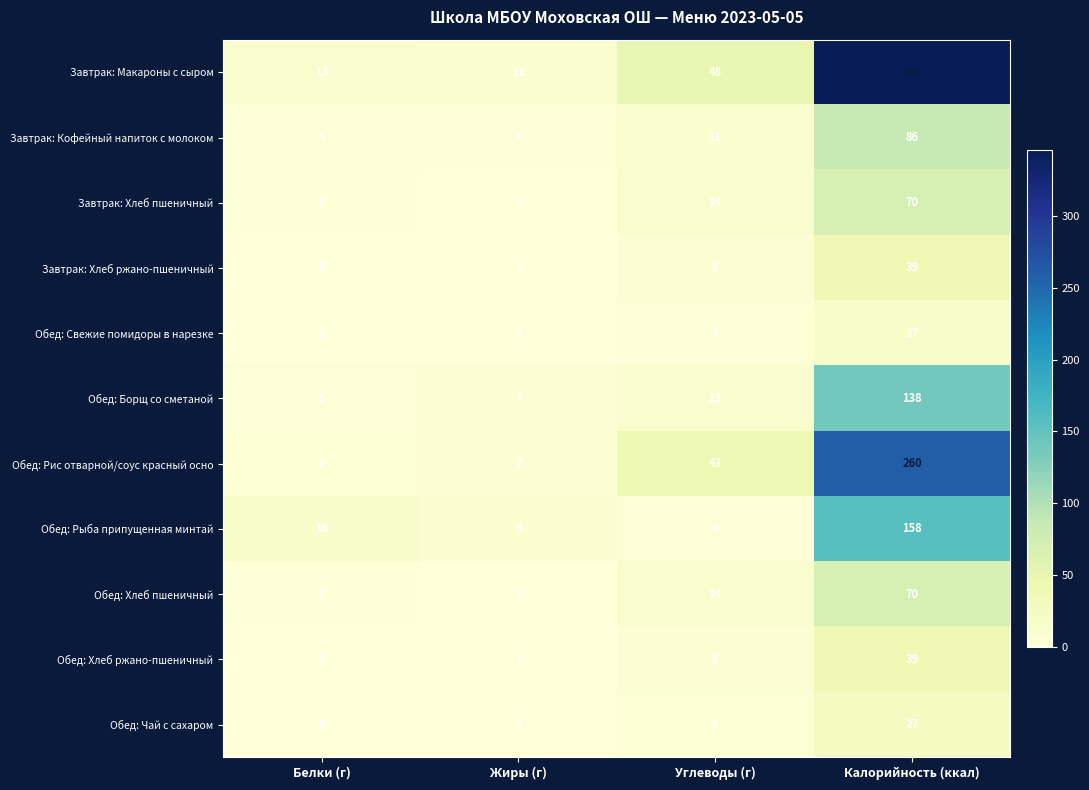

Rank the categories by Завтрак: Хлеб пшеничный value from lowest to highest.

Жиры (г), Белки (г), Углеводы (г), Калорийность (ккал)